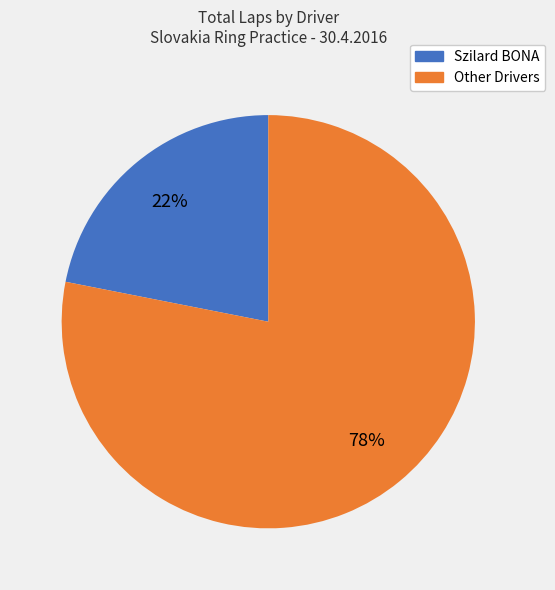

To the nearest percent, what is the average slice percentage?

50%